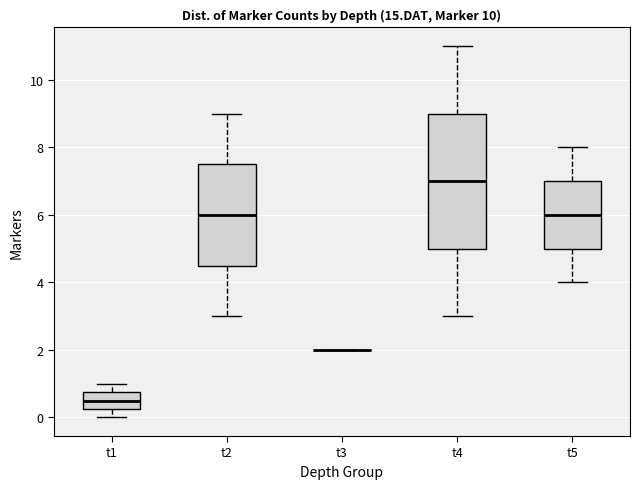

Where is the upper edge of the box for t5 on the y-axis? The values are not printed on the chart, so give them approximately, as read against the axis.

7.0